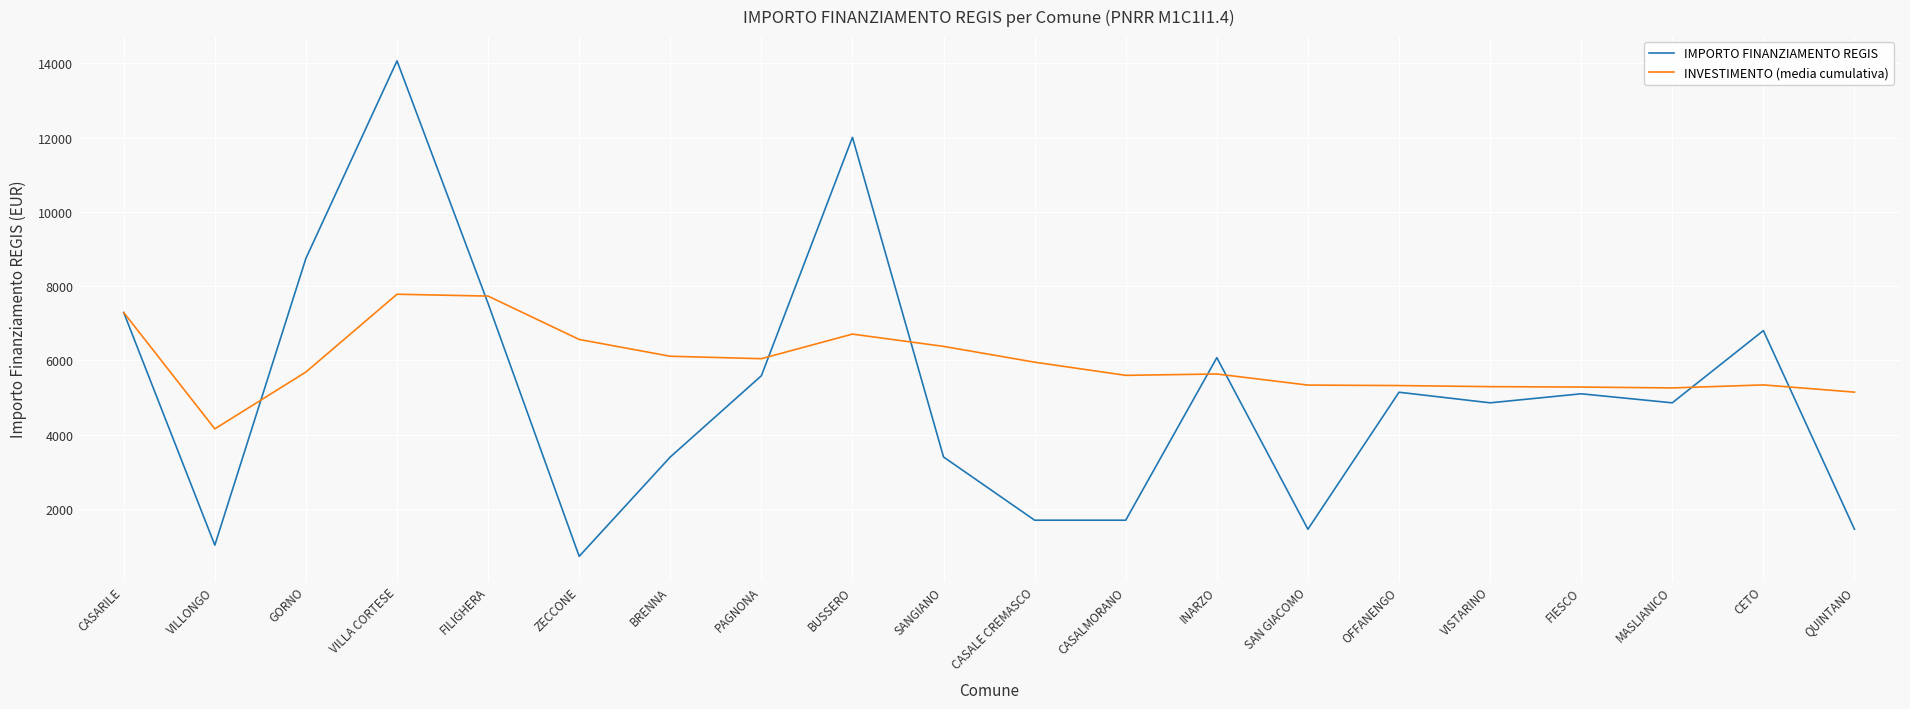

What value does the IMPORTO FINANZIAMENTO REGIS series have at ZECCONE?

729.0